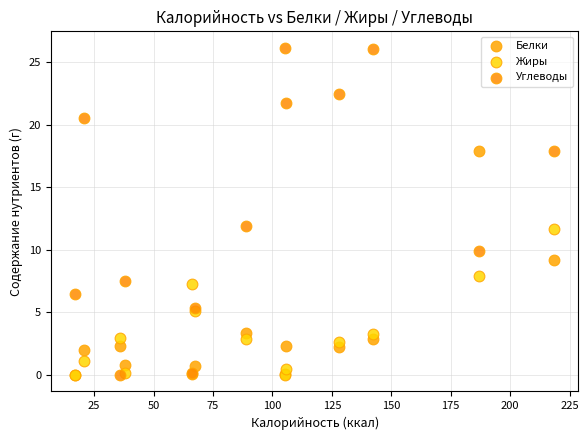

What are all the series names shown in the legend?

Белки, Жиры, Углеводы